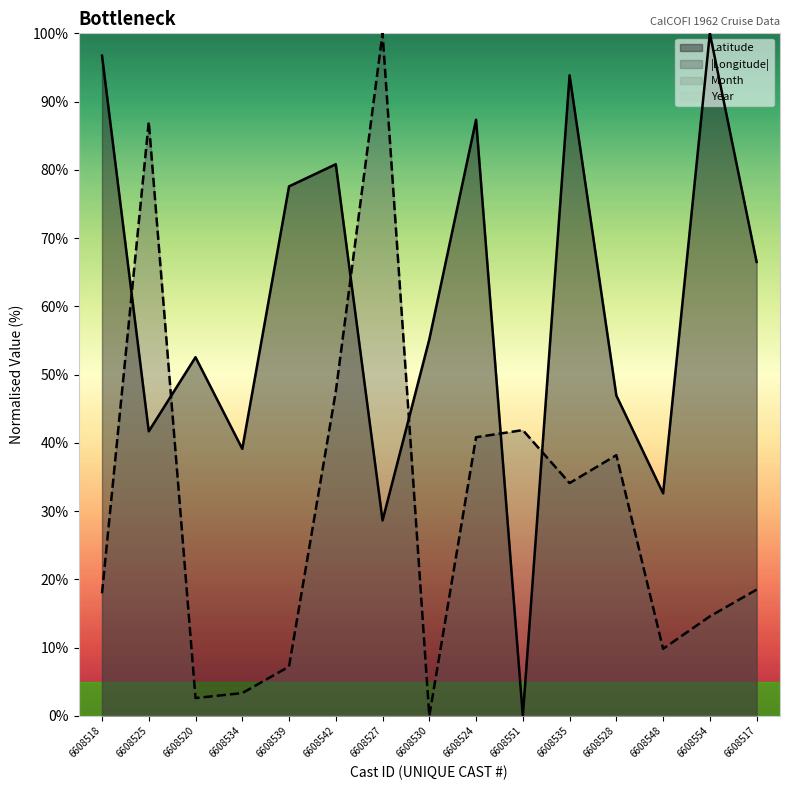

At which category does the chart reach its minimum across all series?

6608551